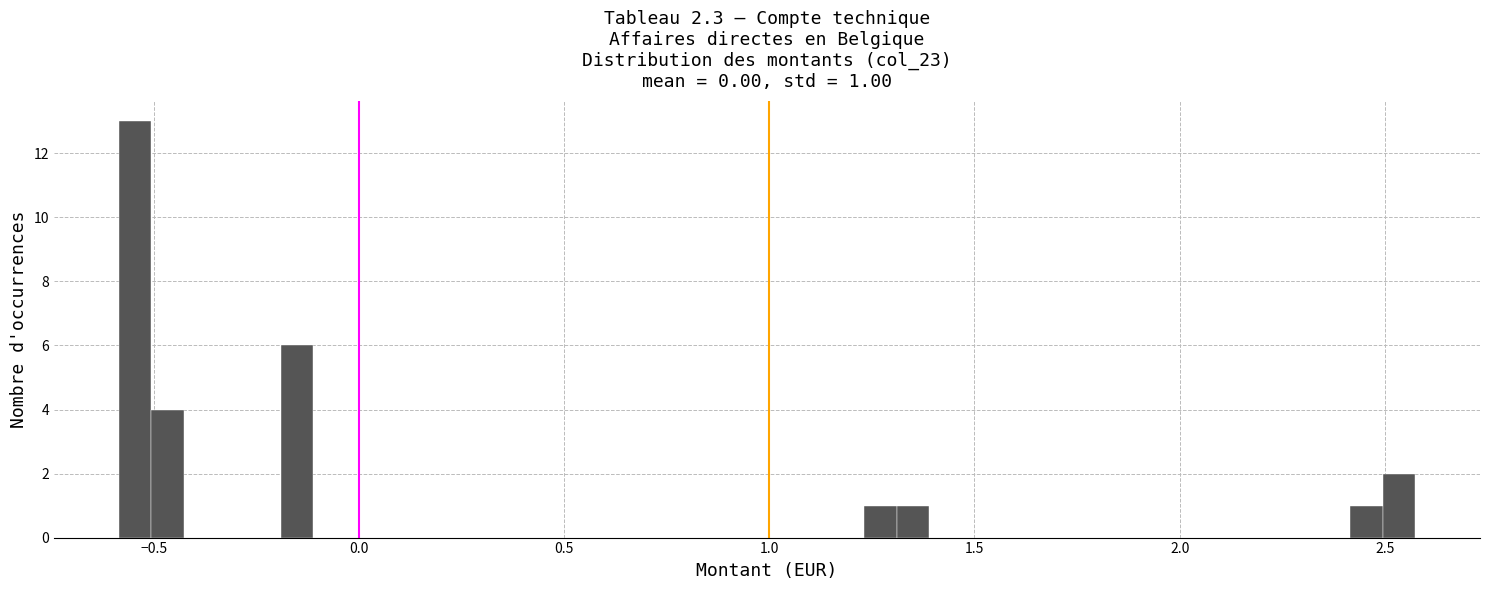

Around what value on the x-axis is the tallest bar? Give the approximate position of its centre, as read against the axis.

-0.55